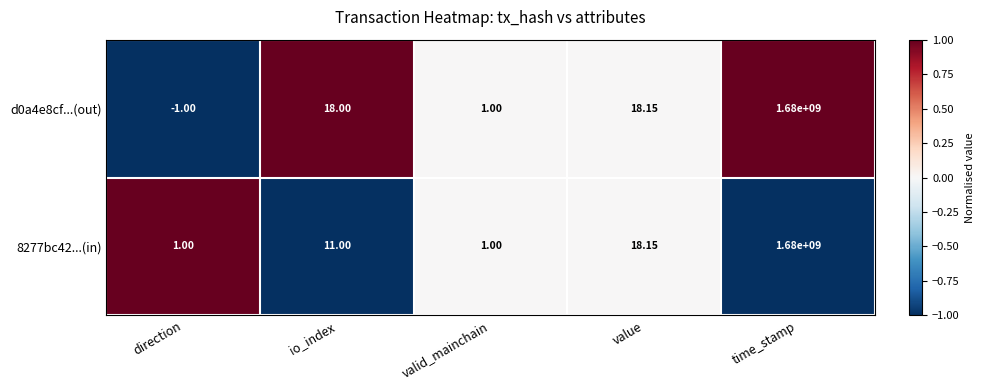

At which label is 8277bc42...(in) closest to 840000000?

value